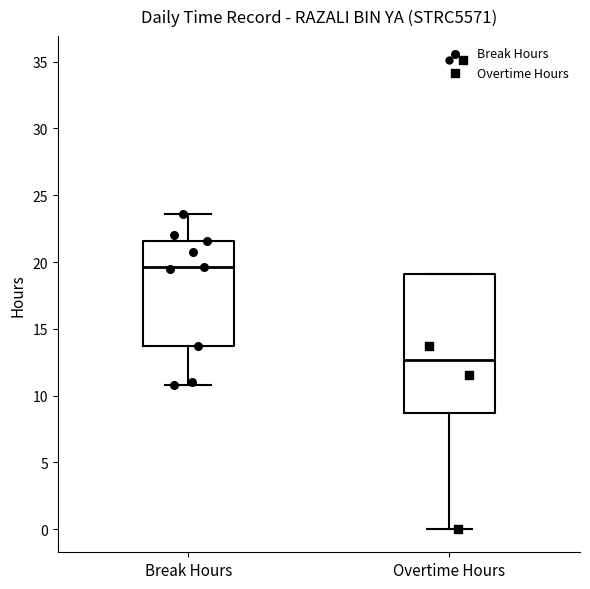

Which box is the tallest, from its lower edge to its upper edge?

Overtime Hours